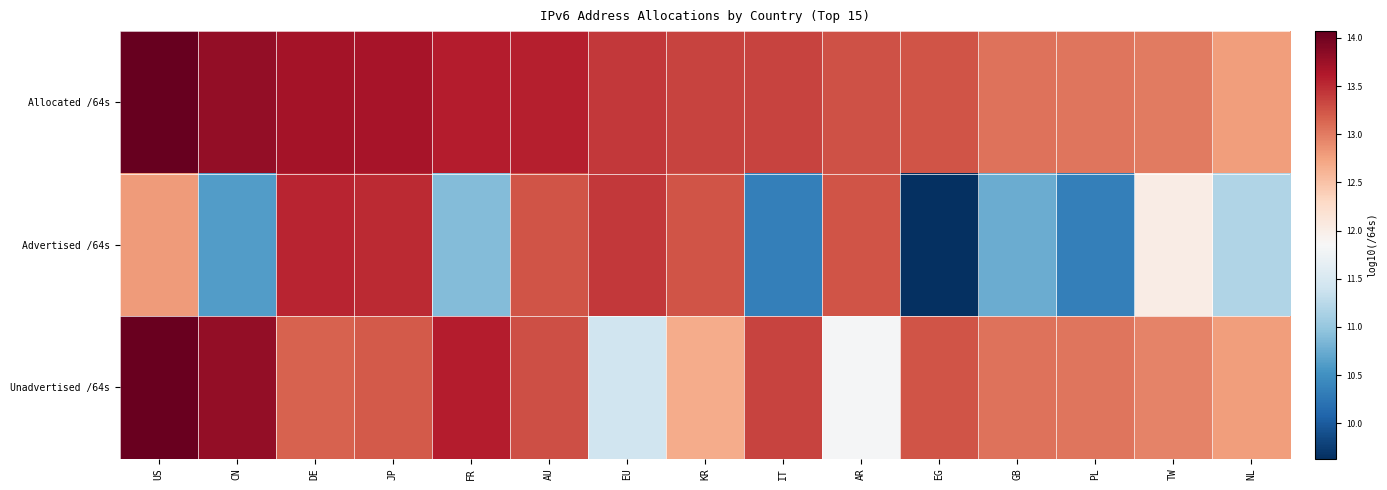

What is the total value across all series at CN?

38.2